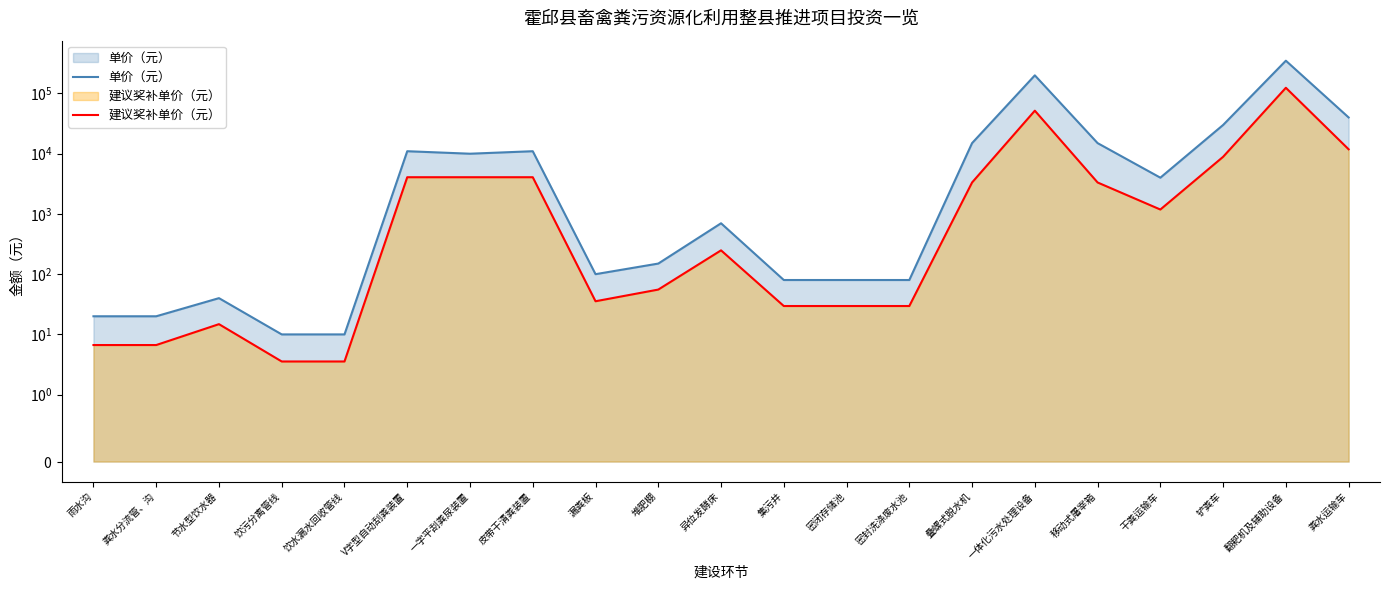

True or false: 单价（元） and 建议奖补单价（元） intersect in this chart.

False